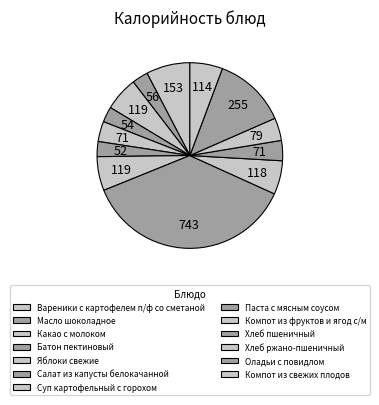

What portion of the pie excludes Масло шоколадное?

97.2%